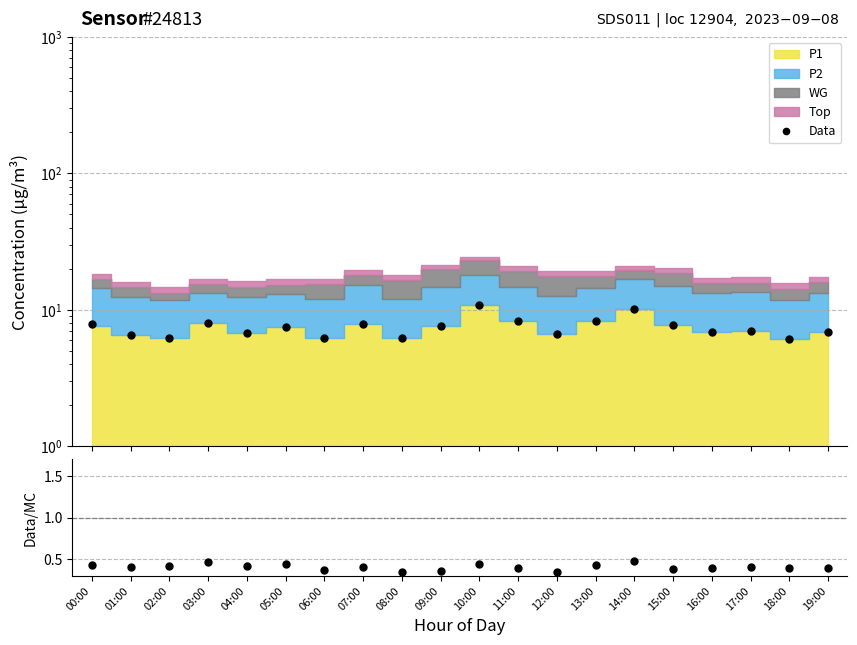

List the labels in order of Data/MC value, smallest first.

12:00, 08:00, 09:00, 06:00, 15:00, 18:00, 19:00, 11:00, 16:00, 17:00, 01:00, 07:00, 04:00, 02:00, 13:00, 00:00, 10:00, 05:00, 03:00, 14:00